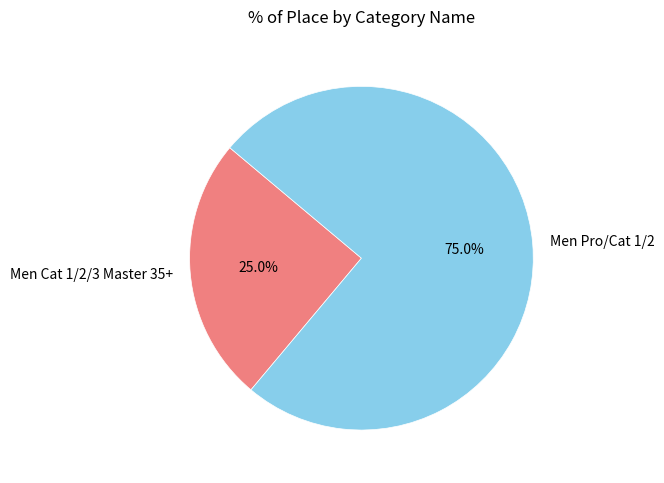

Is Men Cat 1/2/3 Master 35+ the majority of the pie?

No